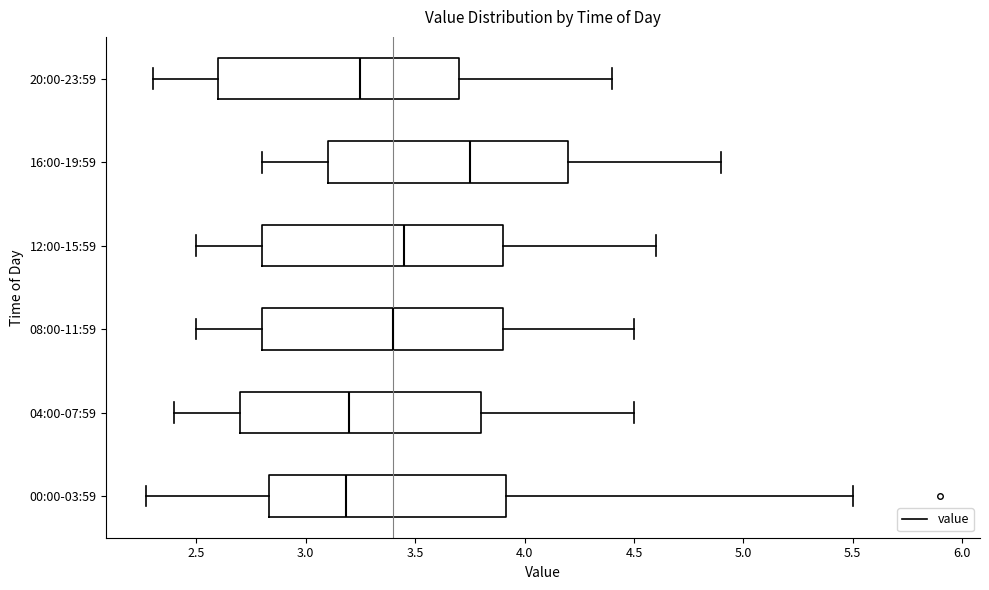

Reading bottom to top, transcribe this box plot: for each box, give where its median line is, the range the box spans, and where its two whiskers end, as read against the x-axis. The values are not printed on the chart, so give them approximately, as read against the axis.

00:00-03:59: median 3.20, box 2.85 to 3.90, whiskers 2.25 to 5.50
04:00-07:59: median 3.20, box 2.70 to 3.80, whiskers 2.40 to 4.50
08:00-11:59: median 3.40, box 2.80 to 3.90, whiskers 2.50 to 4.50
12:00-15:59: median 3.45, box 2.80 to 3.90, whiskers 2.50 to 4.60
16:00-19:59: median 3.75, box 3.10 to 4.20, whiskers 2.80 to 4.90
20:00-23:59: median 3.25, box 2.60 to 3.70, whiskers 2.30 to 4.40